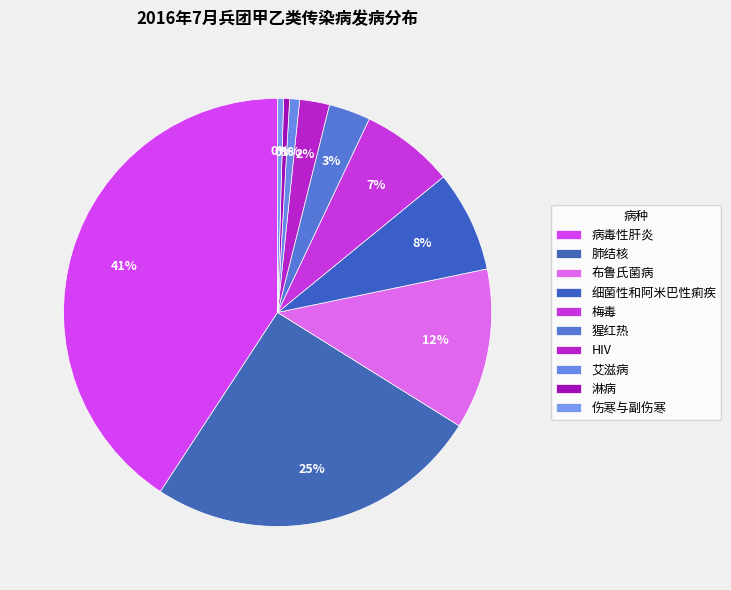

What is the smallest slice in the pie chart?

淋病